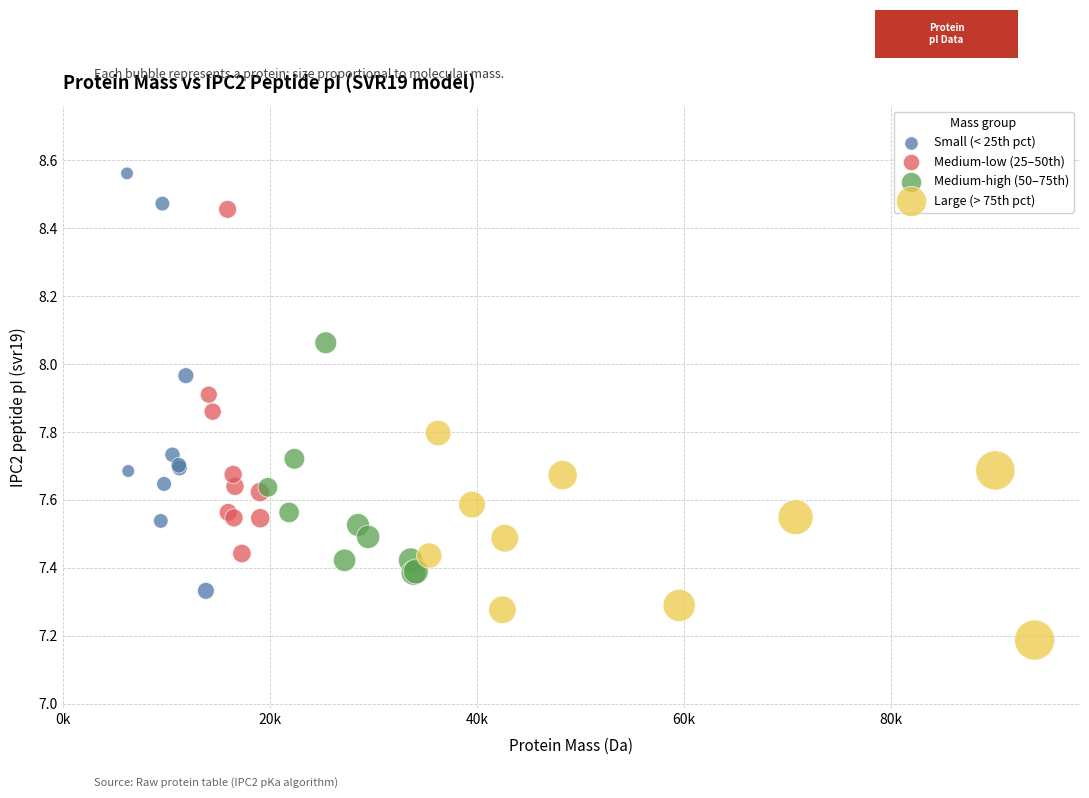

What are all the series names shown in the legend?

Small (< 25th pct), Medium-low (25–50th), Medium-high (50–75th), Large (> 75th pct)